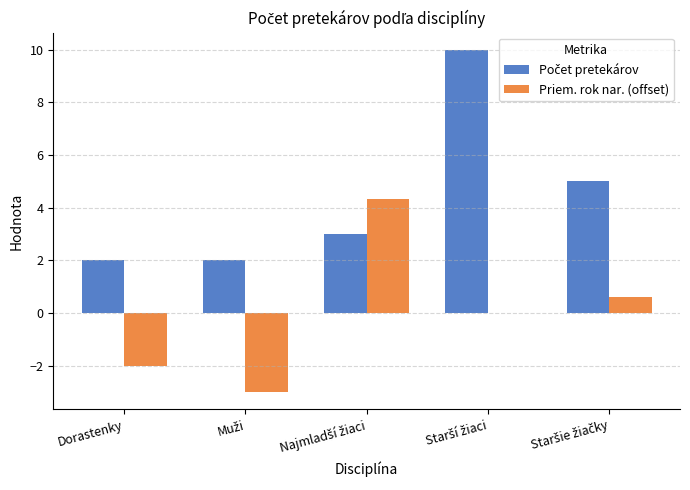

At which label does Počet pretekárov first exceed 3?

Starší žiaci